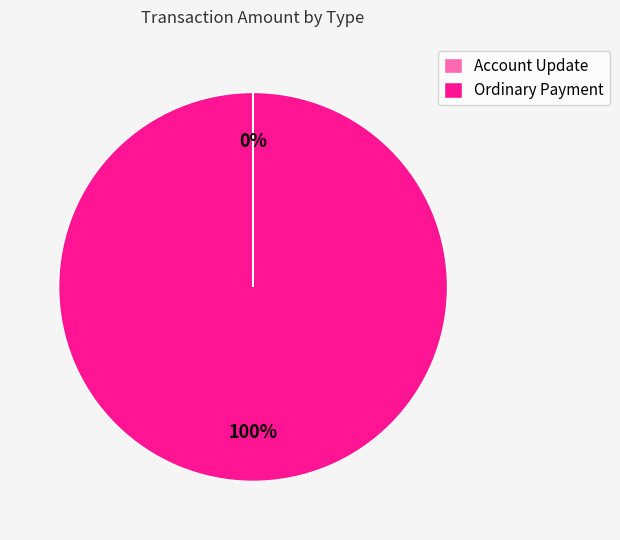

Which slice represents more than half of the pie?

Ordinary Payment